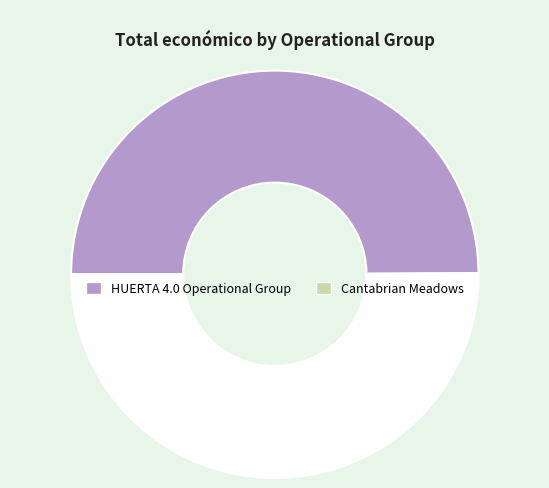

Count the number of slices in the pie.

2